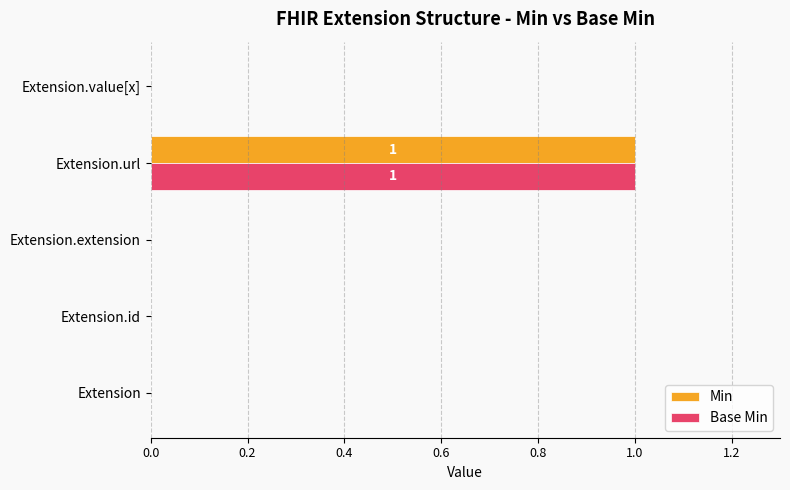

How many data points does each series have?

5